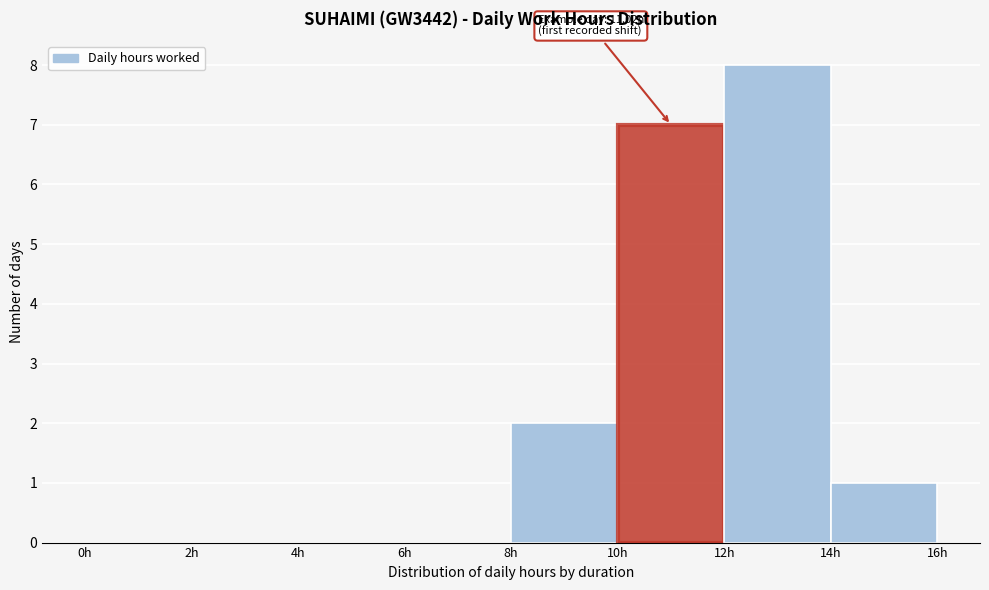

Which range on the x-axis has the tallest bar?

12 to 14